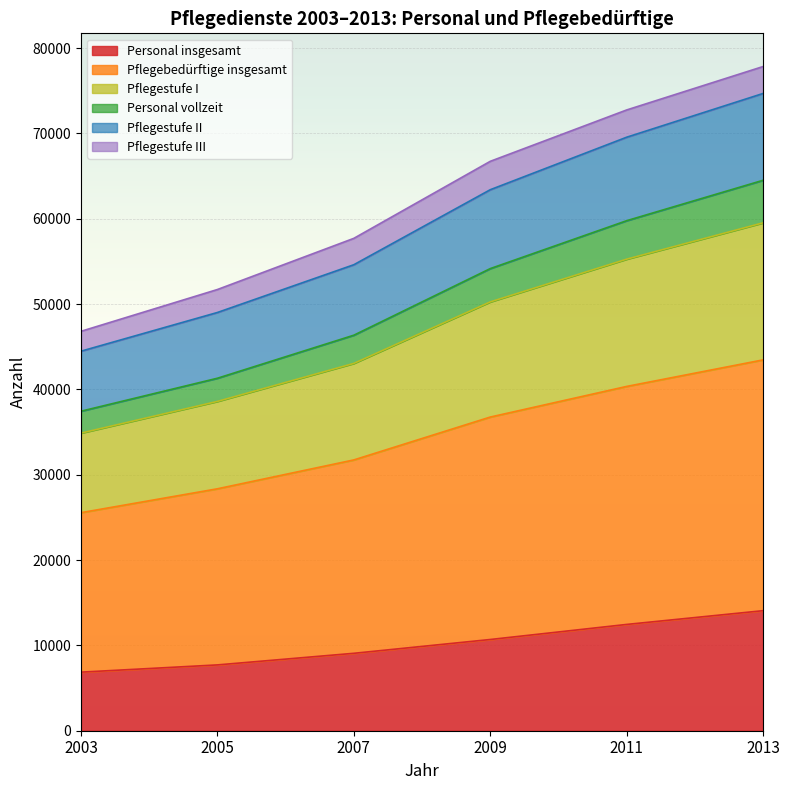

Does the chart display data point markers on the line(s)?

No